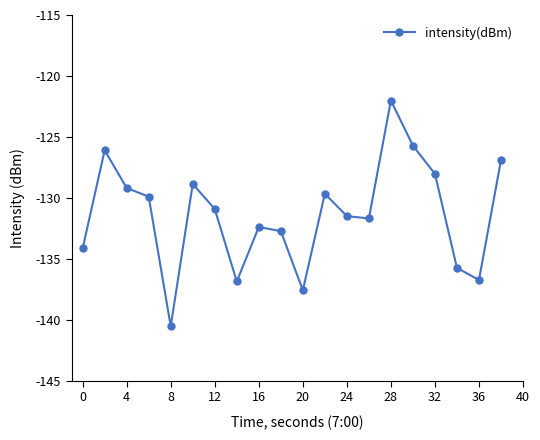

What is the value of the 4th point from the left?

-129.9